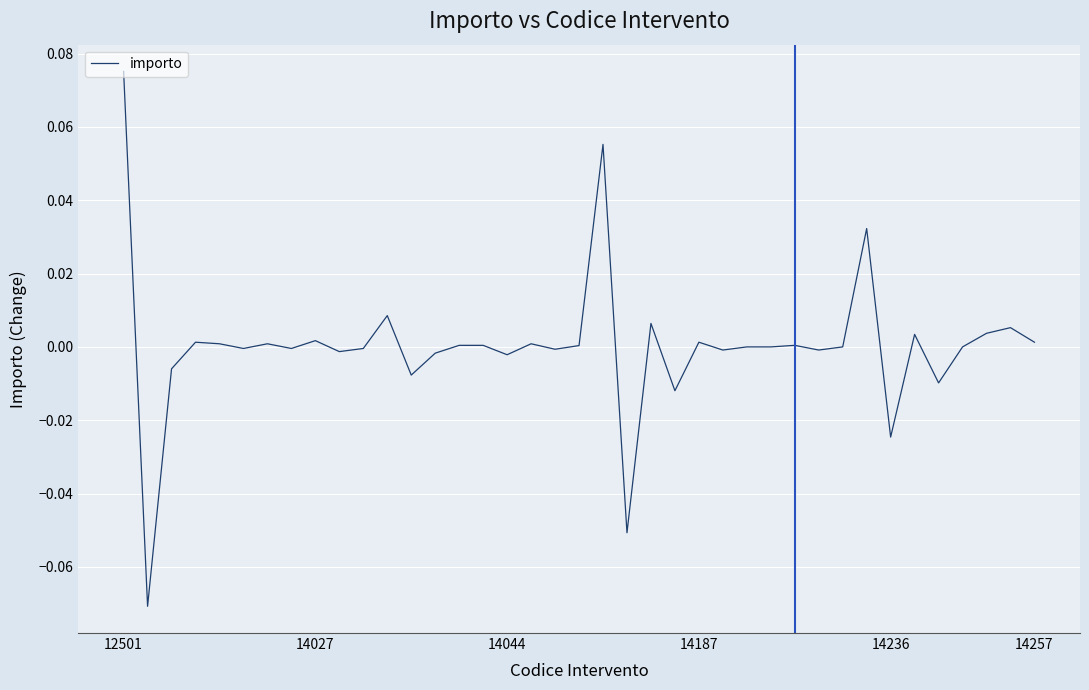

Reading left to right, transcribe all the data shown in this chart.

0.1	-0.1	-0.0	0.0	0.0	-0.0	0.0	-0.0	0.0	-0.0	-0.0	0.0	-0.0	-0.0	0.0	0.0	-0.0	0.0	-0.0	0.0	0.1	-0.1	0.0	-0.0	0.0	-0.0	0.0	0.0	0.0	-0.0	0.0	0.0	-0.0	0.0	-0.0	0.0	0.0	0.0	0.0